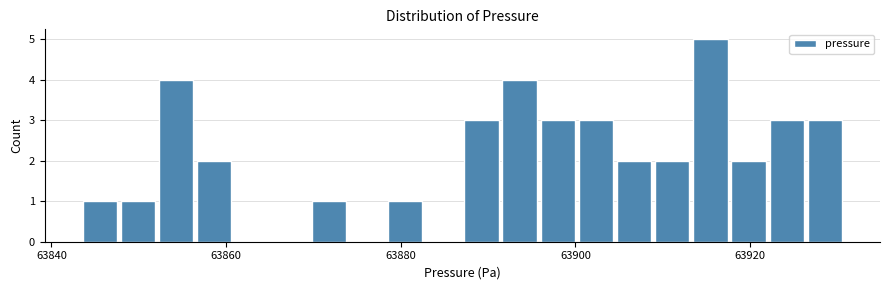

Around what value on the x-axis is the tallest bar? Give the approximate position of its centre, as read against the axis.

63916